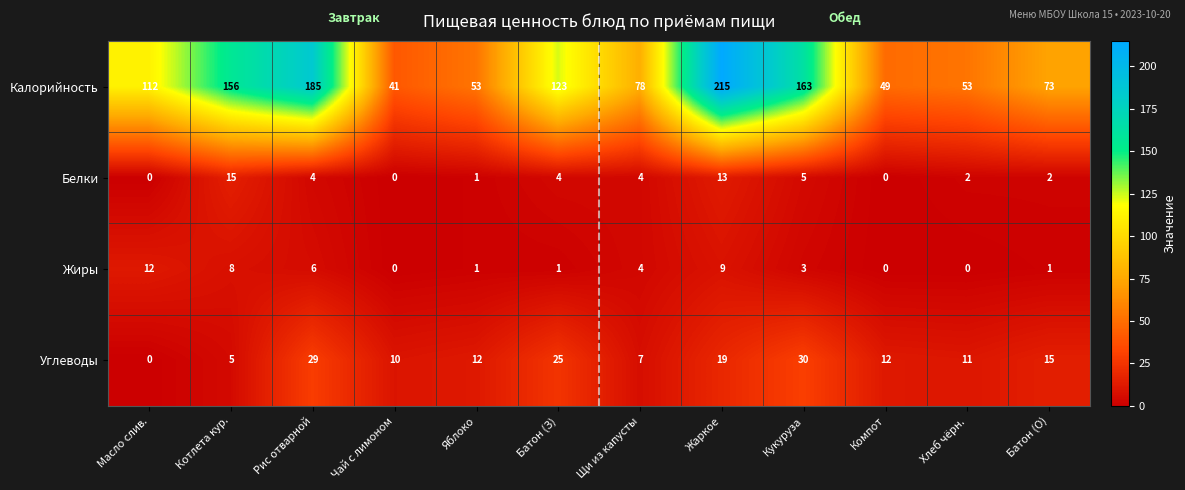

What is the difference between the highest and lowest values at Батон (З)?

122